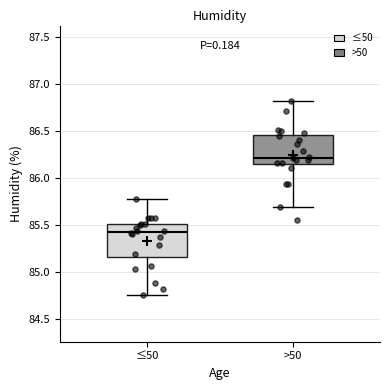

Which box has the lowest median line?

≤50